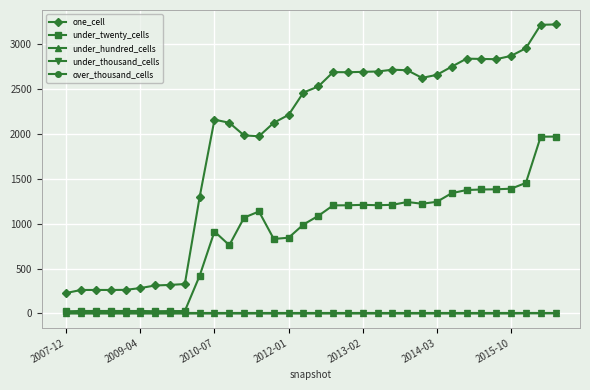

Reading left to right, transcribe all the data shown in this chart.

one_cell: 228	262	262	262	263	283	312	318	328	1297	2159	2124	1983	1974	2124	2212	2461	2528	2688	2687	2691	2695	2715	2709	2624	2658	2749	2838	2835	2832	2869	2954	3215	3219
under_twenty_cells: 24	28	28	28	28	28	25	27	27	420	913	761	1068	1136	830	844	991	1087	1204	1205	1210	1206	1210	1242	1222	1244	1340	1375	1381	1383	1390	1454	1969	1970
under_hundred_cells: 0	0	0	0	0	0	0	0	0	0	0	0	0	0	0	0	0	0	0	0	0	0	0	0	0	0	0	0	0	0	0	2	2	2
under_thousand_cells: 0	0	0	0	0	0	0	0	0	0	0	0	0	0	0	0	0	0	0	0	0	0	0	0	0	0	0	0	0	0	0	0	0	0
over_thousand_cells: 0	0	0	0	0	0	0	0	0	0	0	0	0	0	0	0	0	0	0	0	0	0	0	0	0	0	0	0	0	0	0	0	0	0